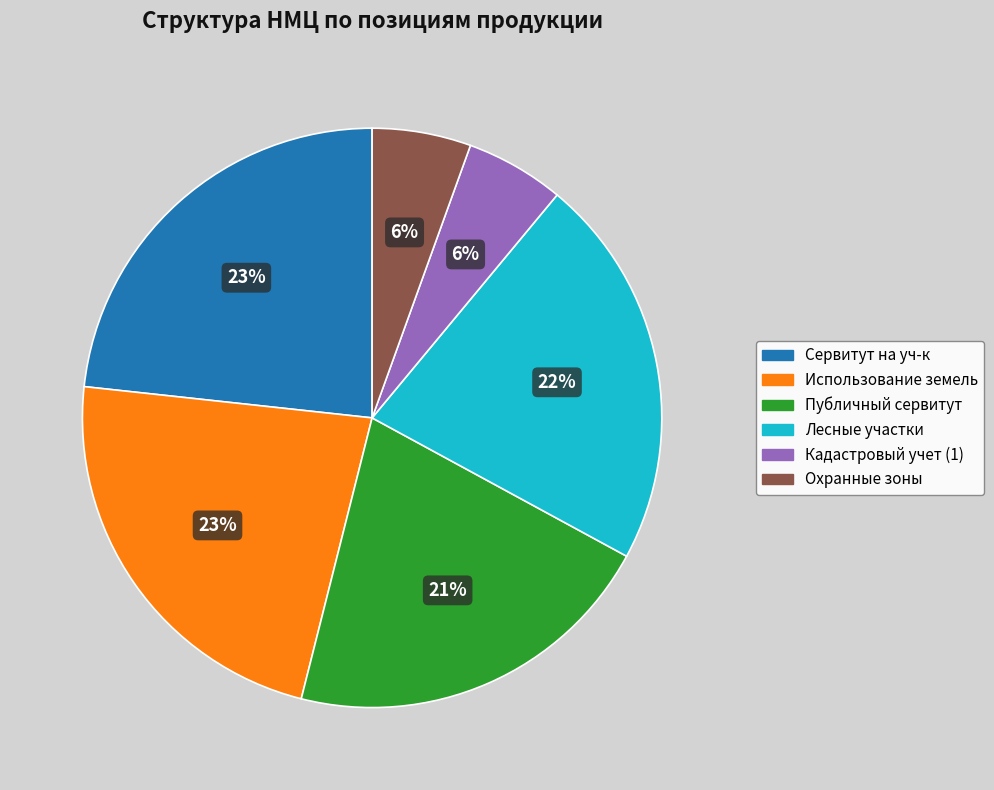

Is there a majority slice in this chart?

No